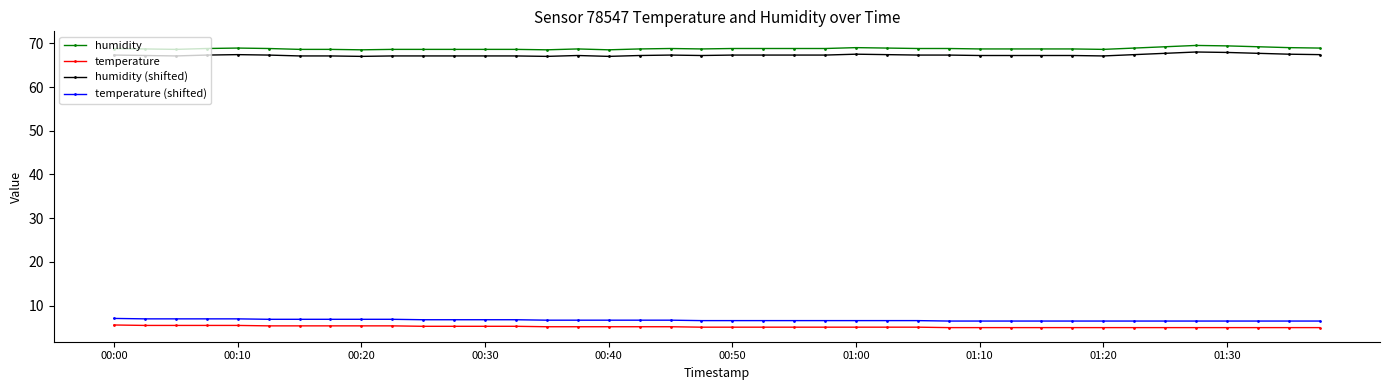

What is the maximum value shown in the chart?

69.5